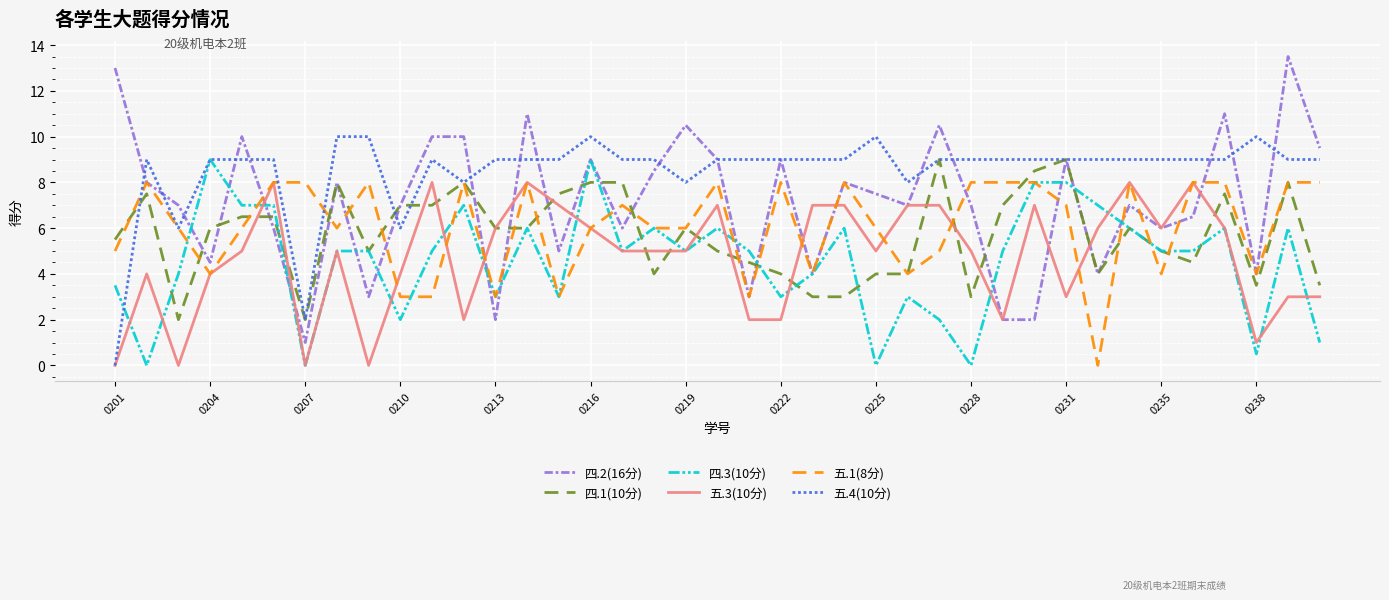

What is the greatest value displayed?

13.5